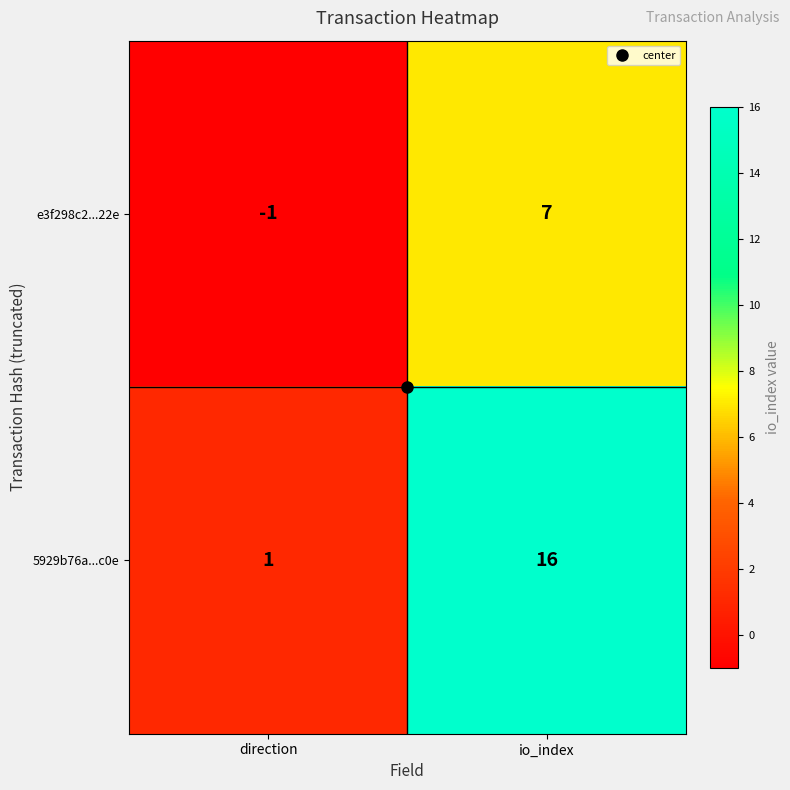

Which series has the largest total across all categories?

5929b76a...c0e